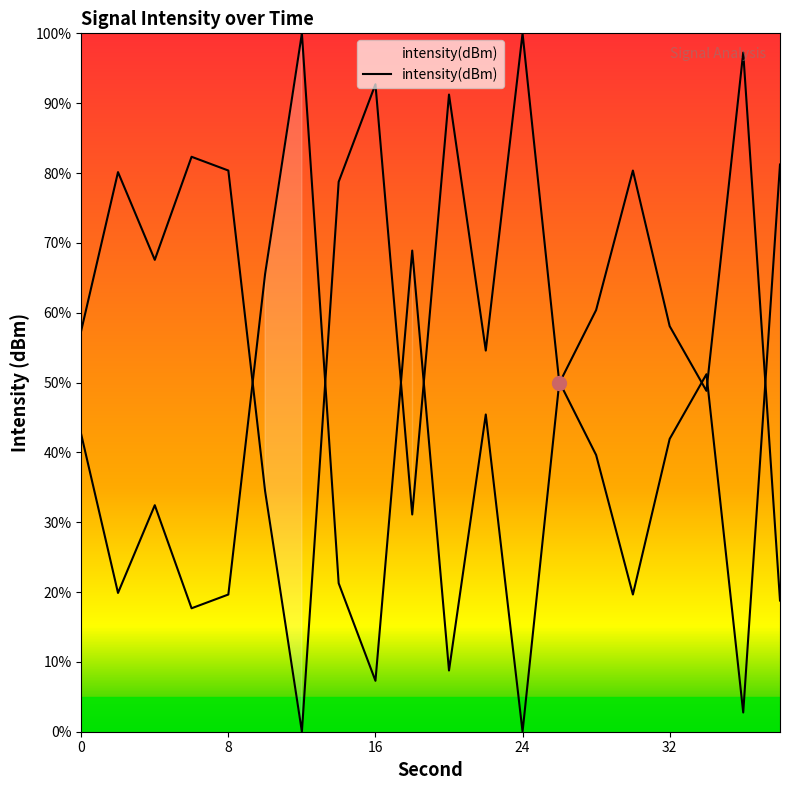

What is the average value?

63.2